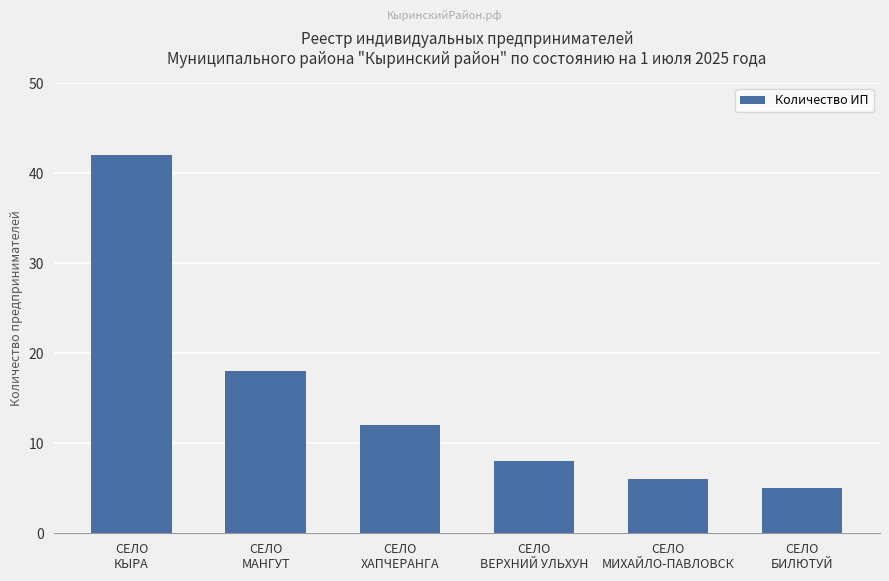

Reading left to right, transcribe all the data shown in this chart.

42	18	12	8	6	5